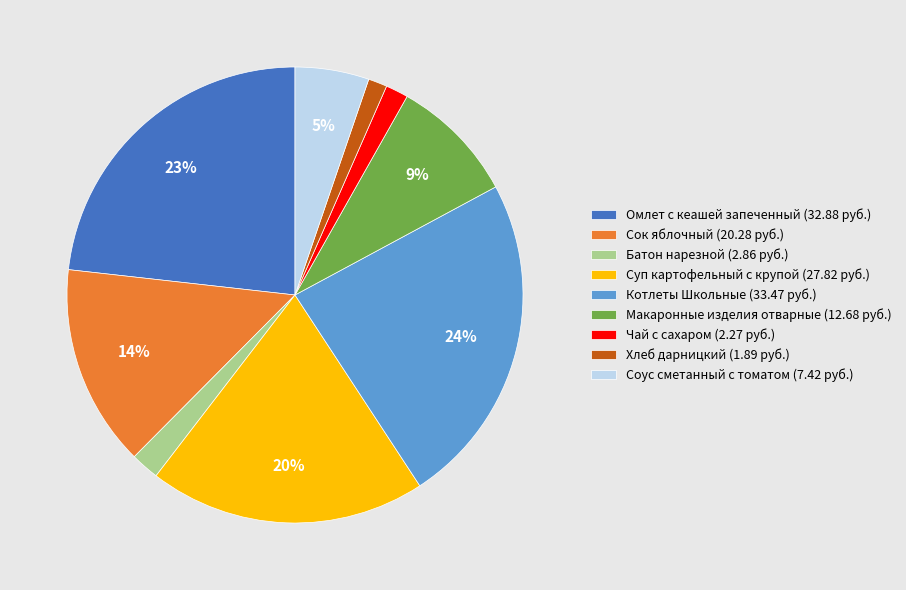

Is the sum of Сок яблочный (20.28 руб.) and Суп картофельный с крупой (27.82 руб.) greater than half?

No